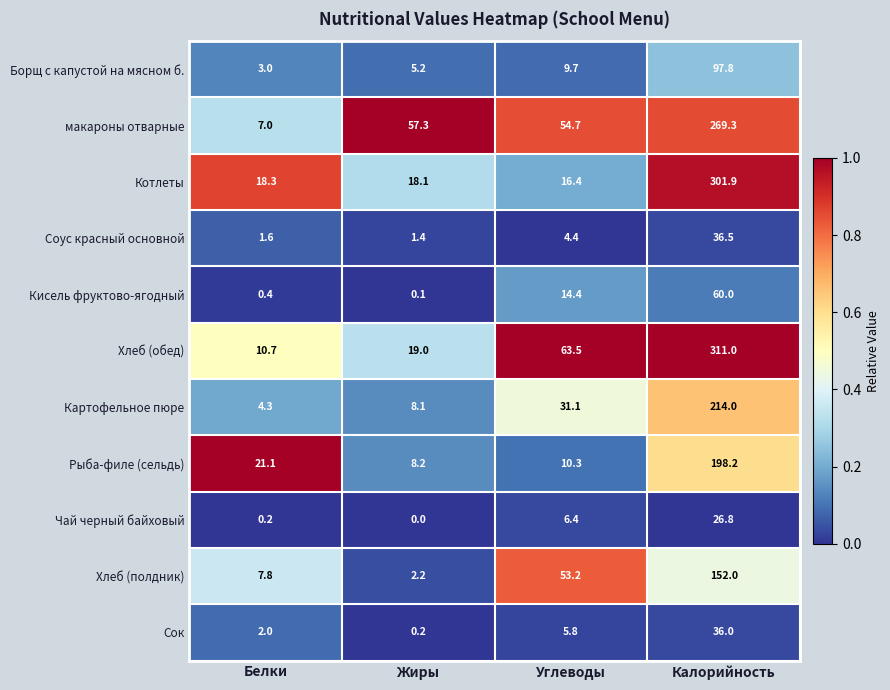

Is the value of Борщ с капустой на мясном б. at Жиры greater than the value of Сок at Калорийность?

No